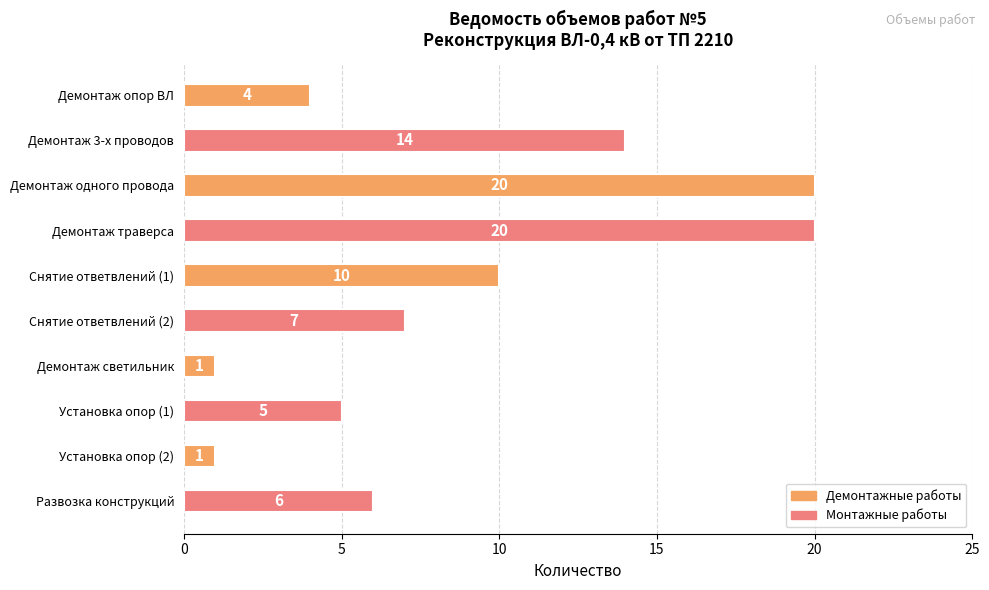

What is the label of the 7th bar from the bottom?

Демонтаж траверса